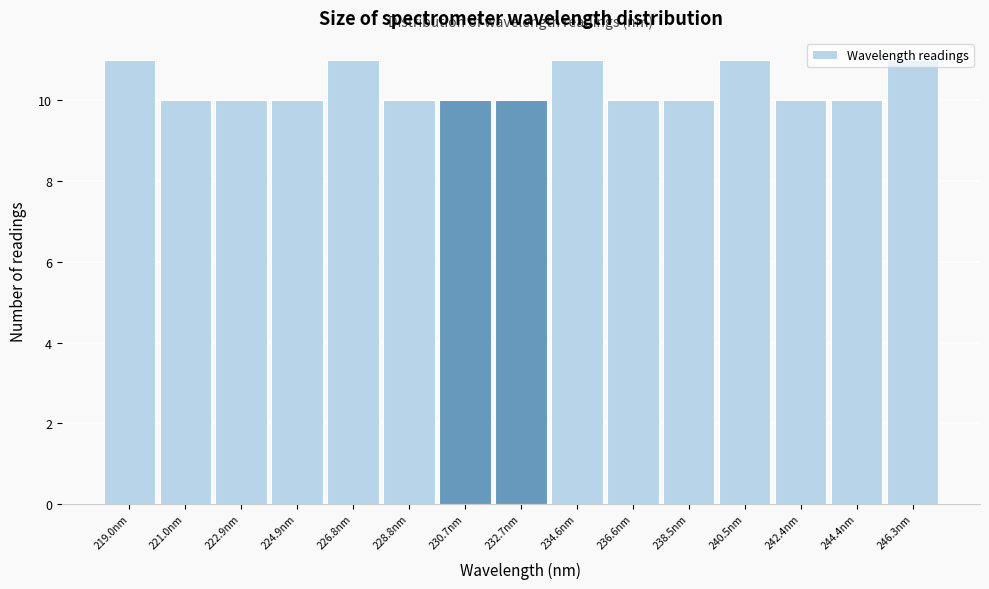

How tall is the bar that spans 224.0 to 225.8 on the x-axis? Neither the bar edges nor the heights are printed on the chart, so give them approximately, as read against the axes.

10